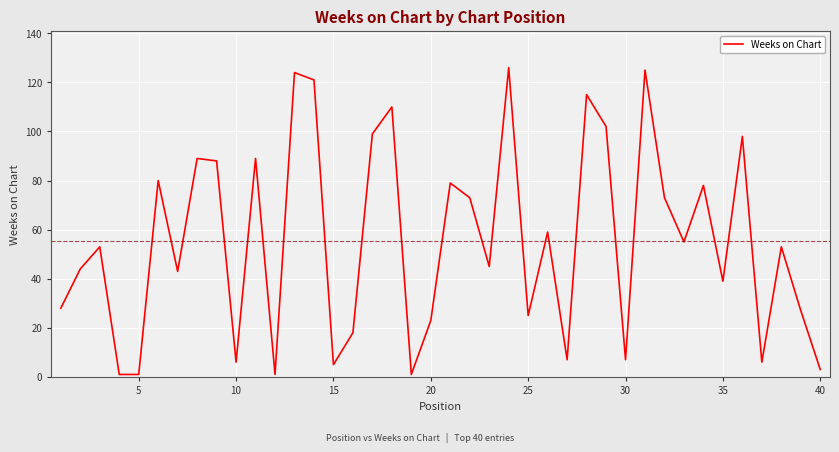

What is the difference between the maximum and minimum values?

125